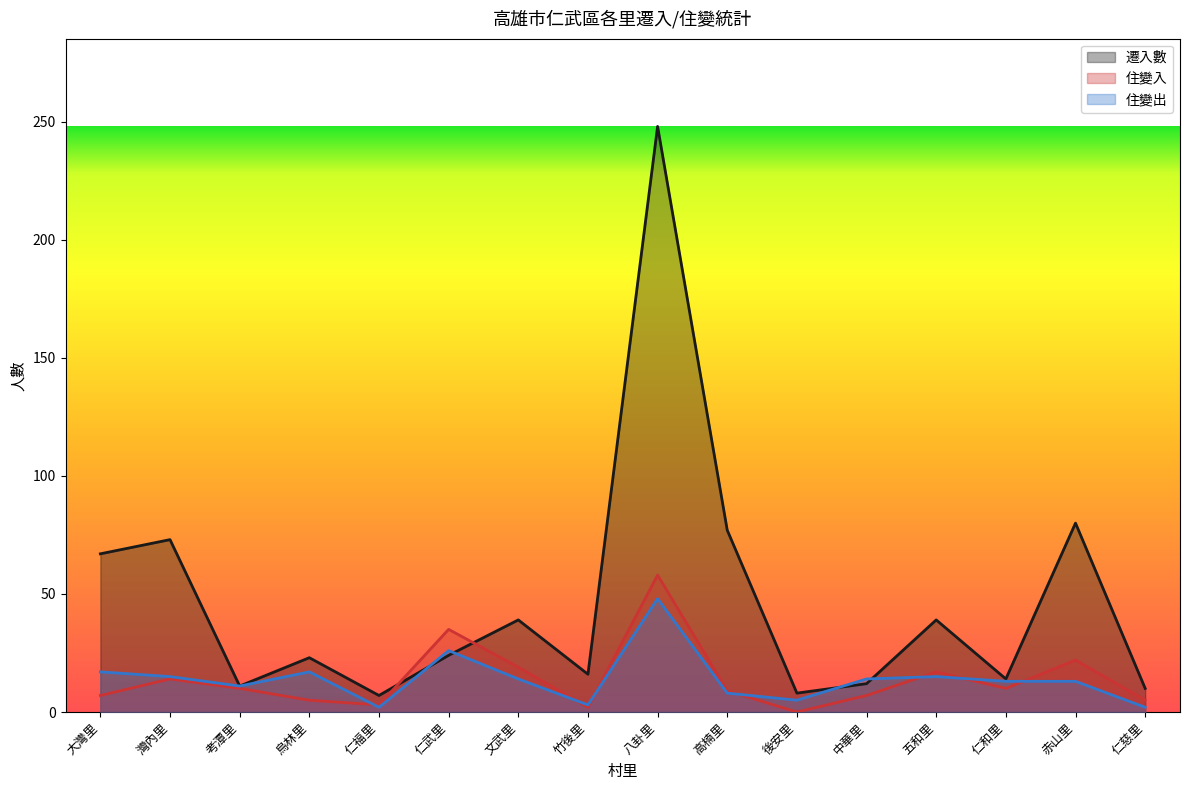

Rank the series by their maximum value, from lowest to highest.

住變出, 住變入, 遷入數